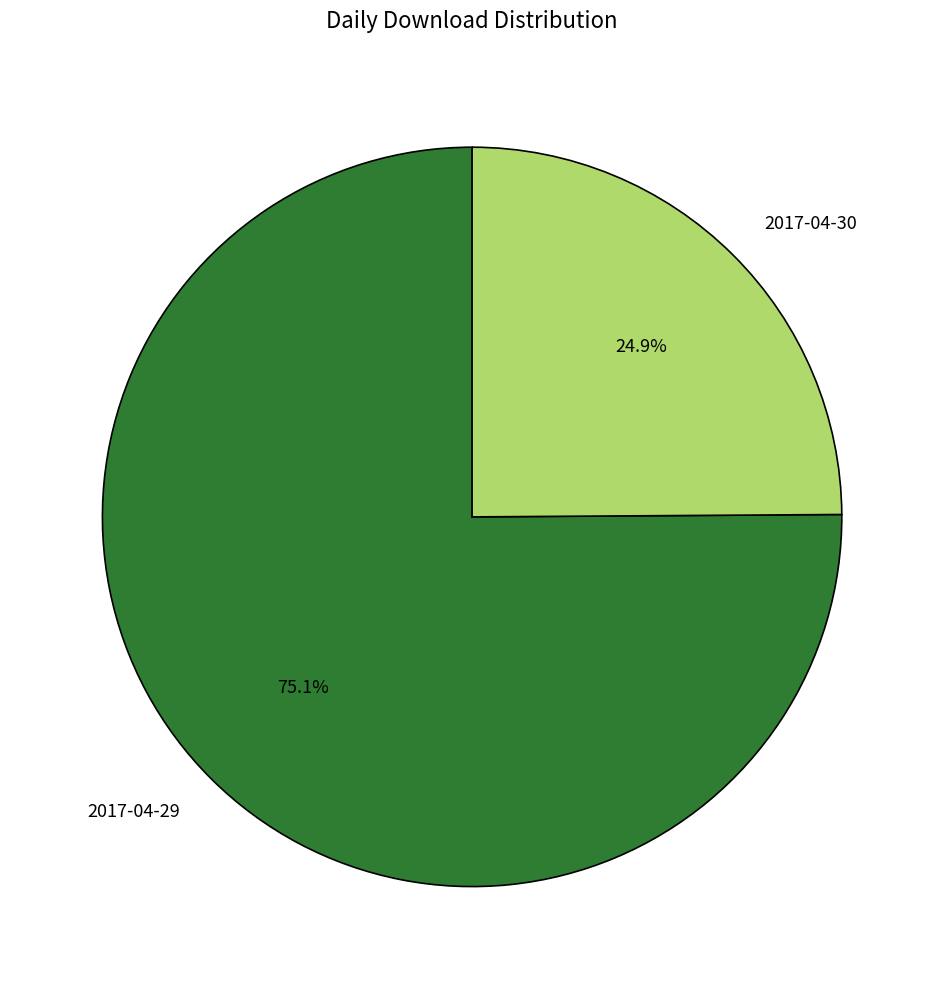

Approximately how many times larger is the value at 2017-04-30 compared to 2017-04-29?

0.3